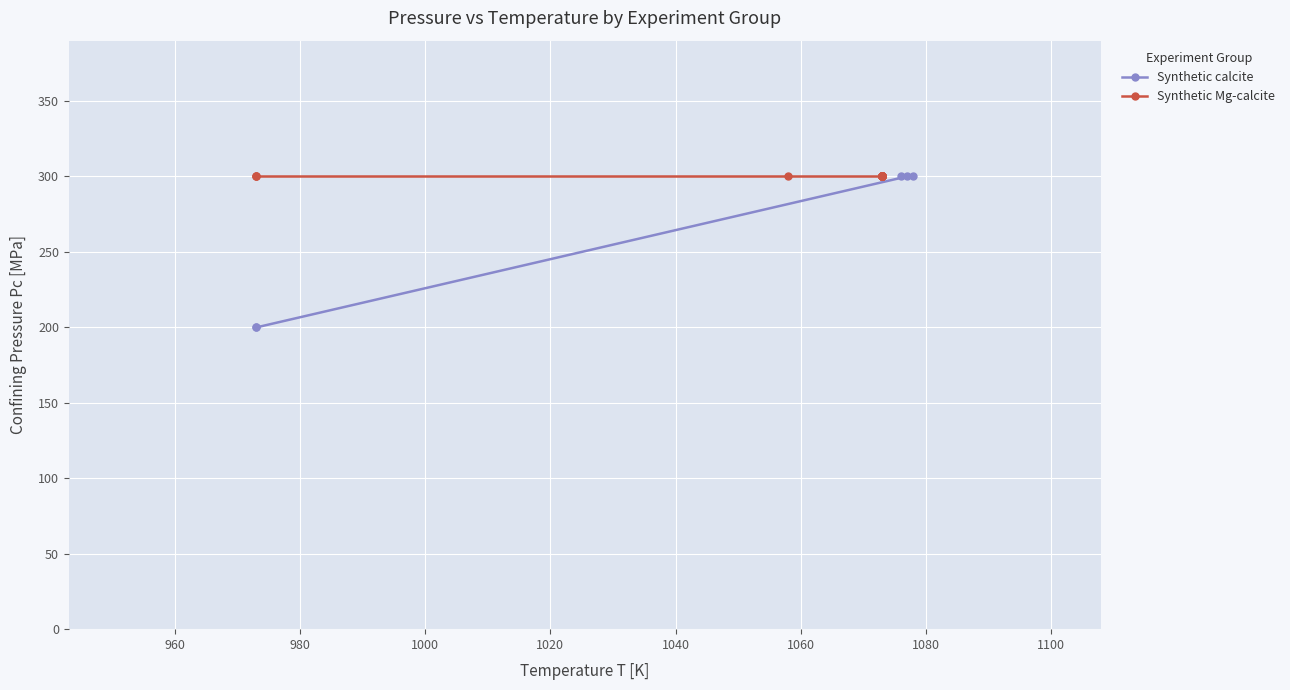

Does the chart display data point markers on the line(s)?

Yes